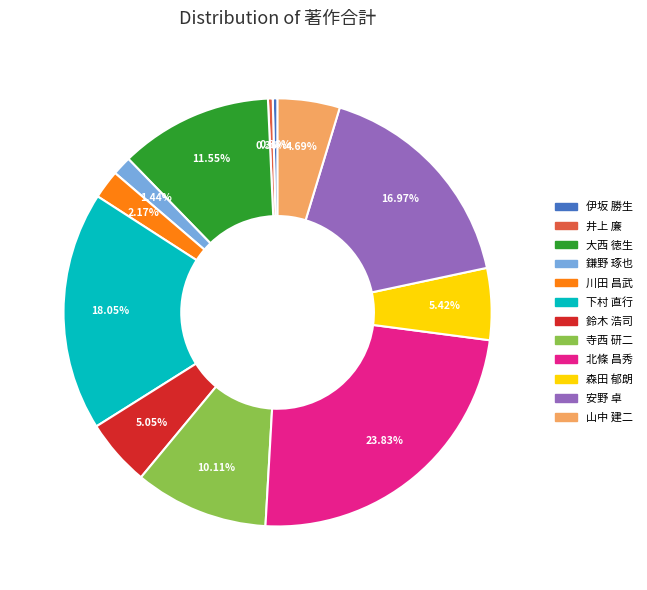

What is the ratio of the value at 大西 徳生 to the value at 伊坂 勝生?

32.0